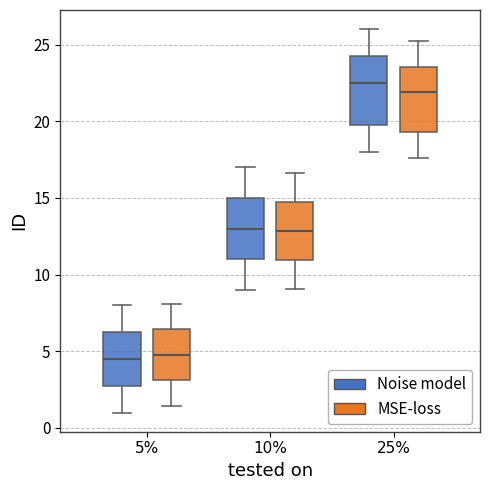

Reading left to right, transcribe this box plot: for each box, give where its median line is, the range the box spans, and where its two whiskers end, as read against the y-axis. The values are not printed on the chart, so give them approximately, as read against the axis.

5% (Noise model): median 4.5, box 3.0 to 6.5, whiskers 1.0 to 8.0
5% (MSE-loss): median 5.0, box 3.0 to 6.5, whiskers 1.5 to 8.0
10% (Noise model): median 13.0, box 11.0 to 15.0, whiskers 9.0 to 17.0
10% (MSE-loss): median 13.0, box 11.0 to 15.0, whiskers 9.0 to 16.5
25% (Noise model): median 22.5, box 20.0 to 24.5, whiskers 18.0 to 26.0
25% (MSE-loss): median 22.0, box 19.5 to 23.5, whiskers 17.5 to 25.0